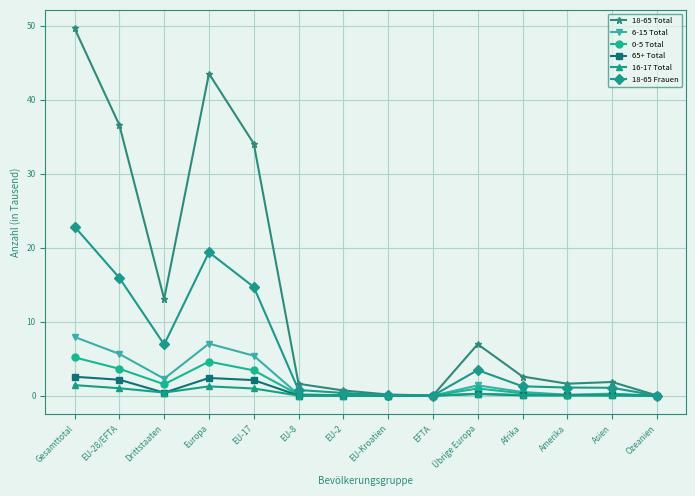

At which category does 6-15 Total reach its first local peak?

Europa